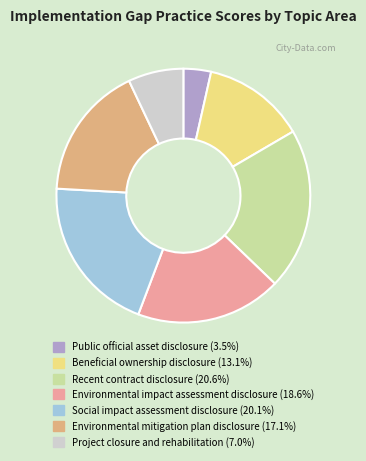

Is there any slice that represents more than half of the pie?

No